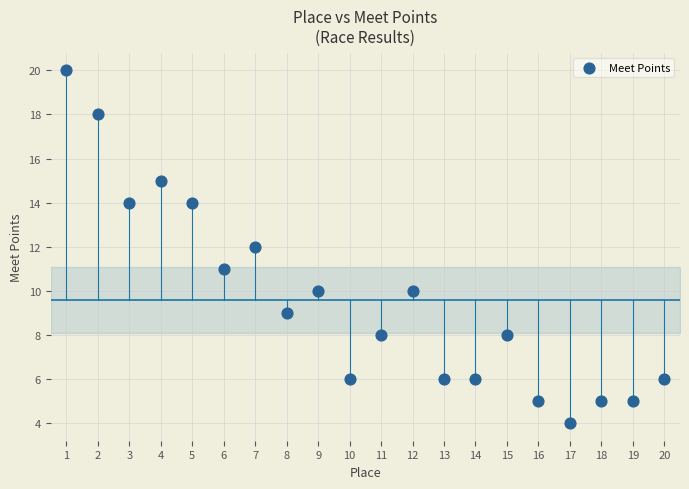

What is the range of X values (max minus min)?

19